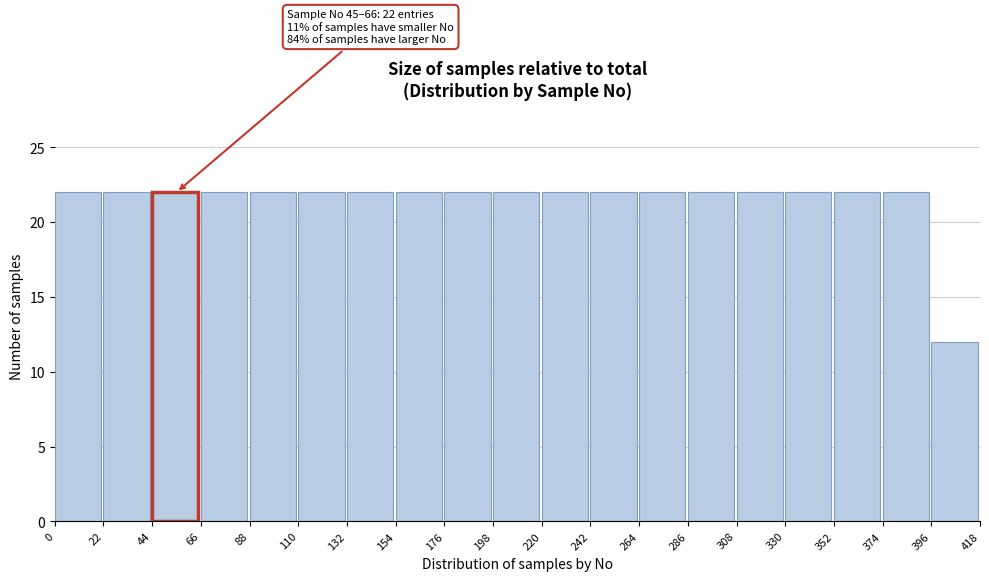

Reading right to left, extract all data points from this chart.

396=12	374=22	352=22	330=22	308=22	286=22	264=22	242=22	220=22	198=22	176=22	154=22	132=22	110=22	88=22	66=22	44=22	22=22	0=22